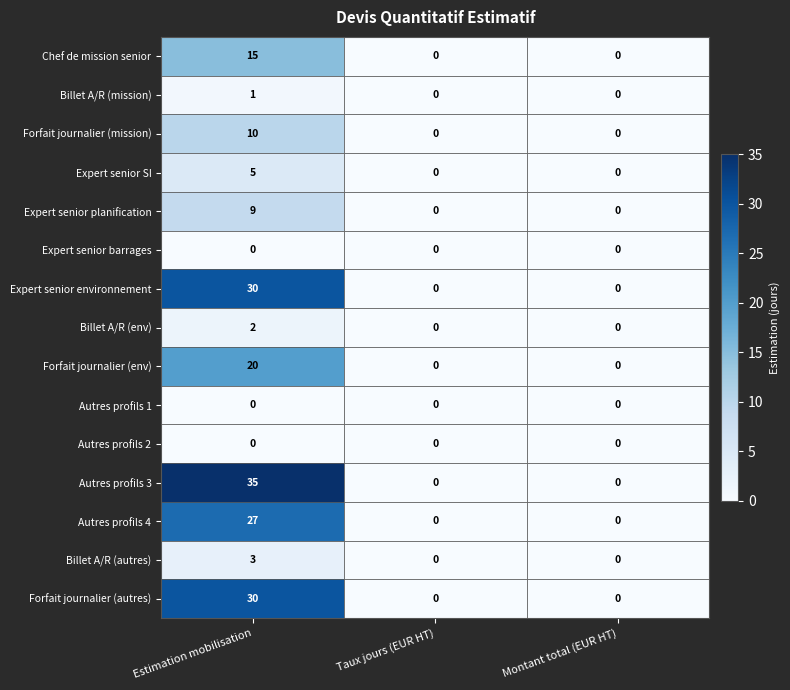

Which series has the largest total across all categories?

Autres profils 3